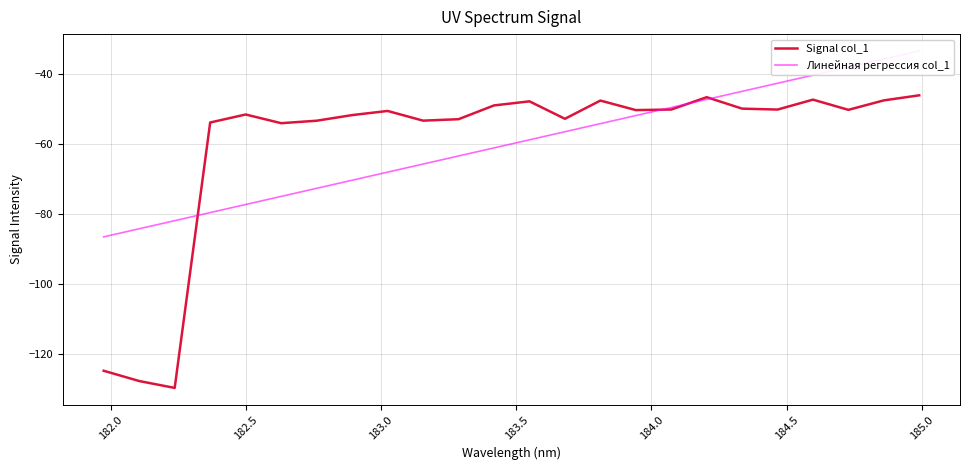

What is the average value of the Signal col_1 series?

-59.9